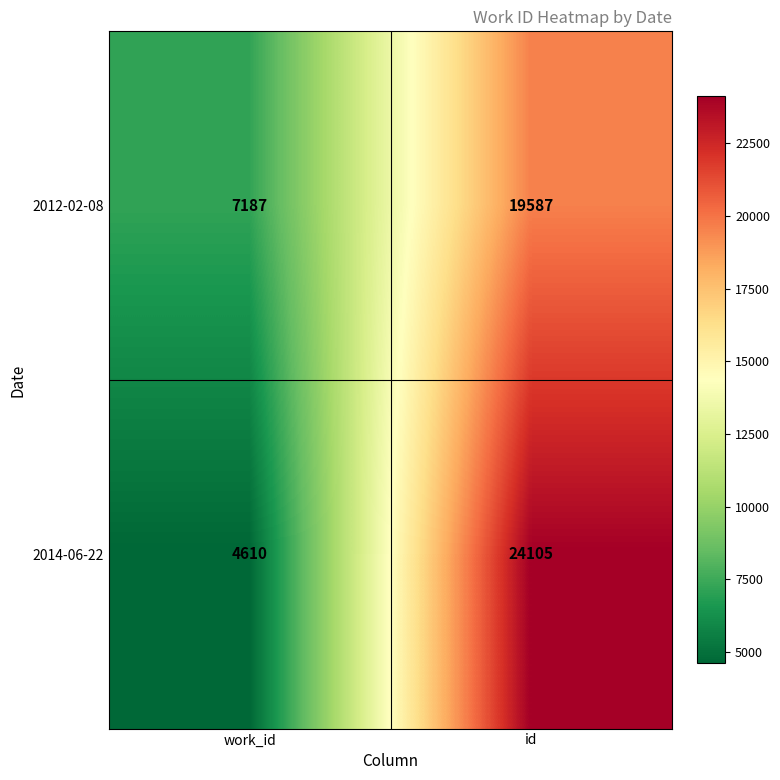

What is the difference between the 2014-06-22 values at work_id and id?

19495